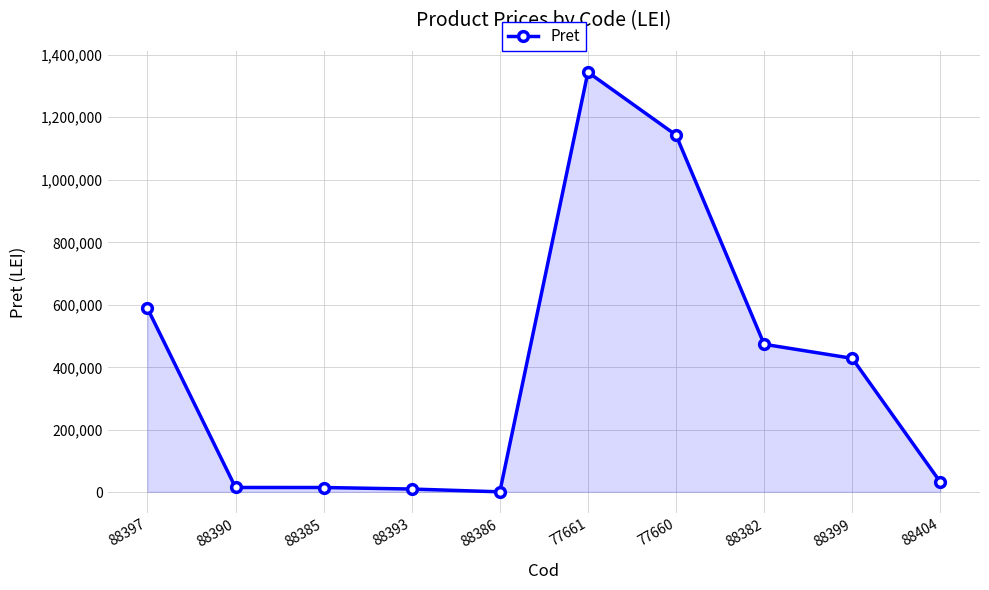

Which label corresponds to the largest value in the chart?

77661